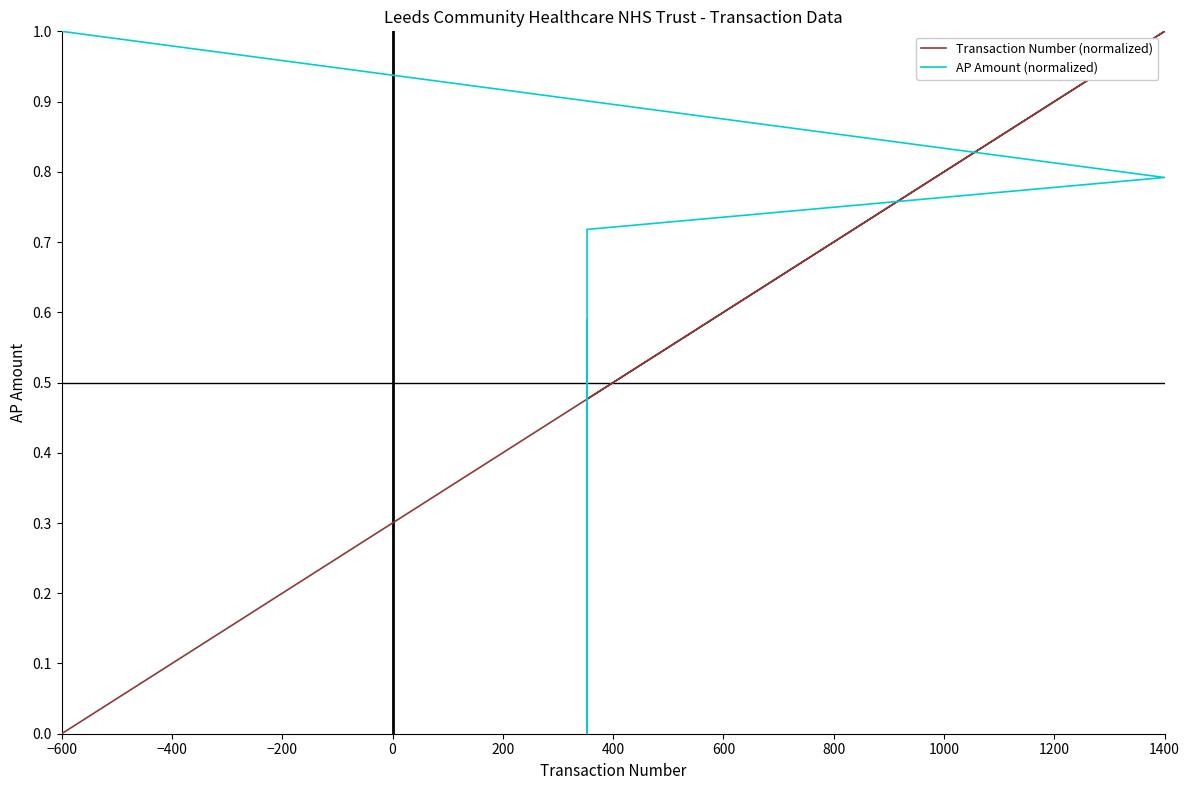

Rank the series by their maximum value, from highest to lowest.

Transaction Number (normalized), AP Amount (normalized)